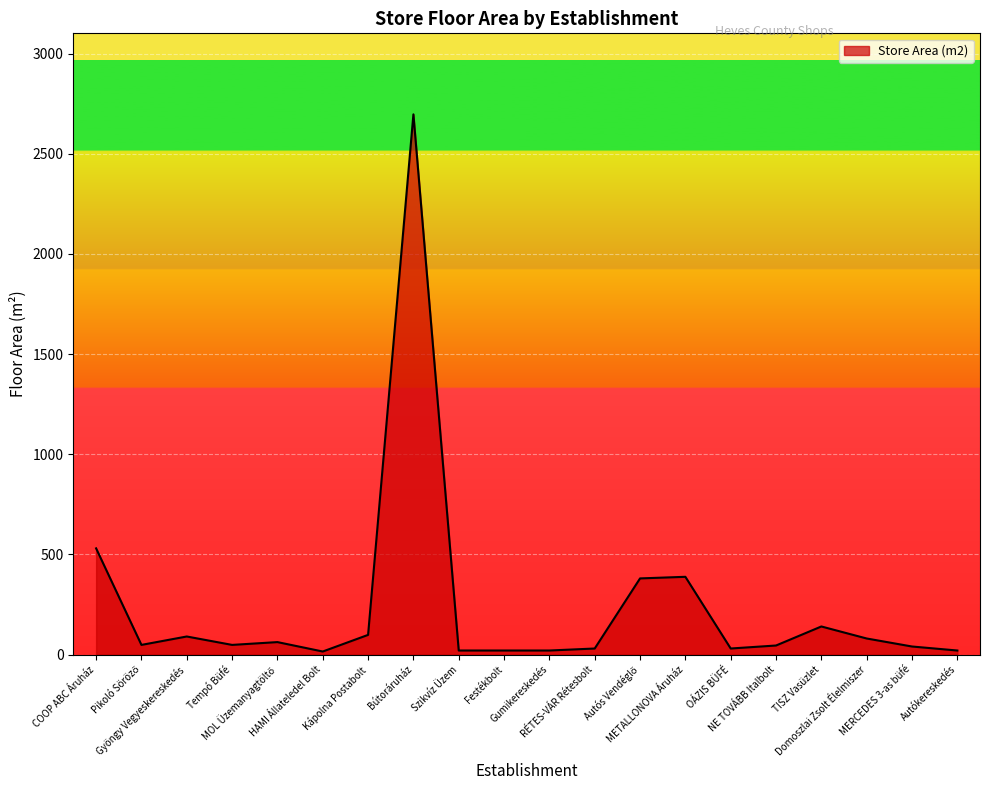

What is the maximum value shown in the chart?

2697